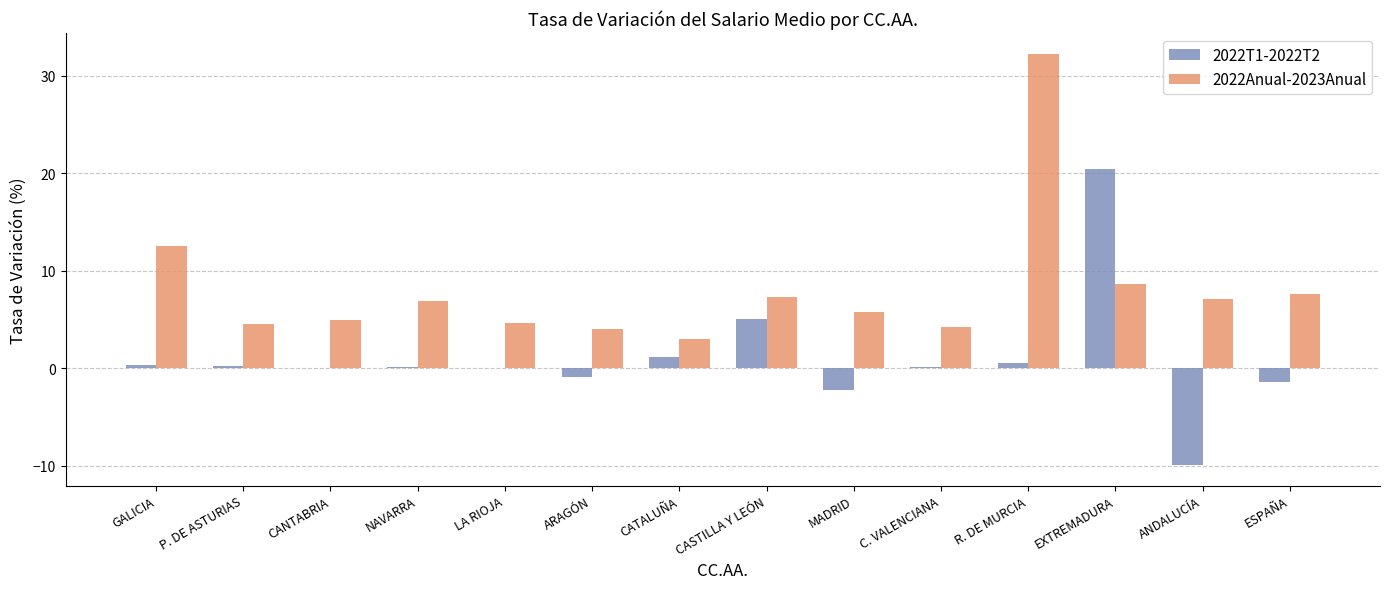

What is the spread (max minus min) of values at ESPAÑA?

9.1